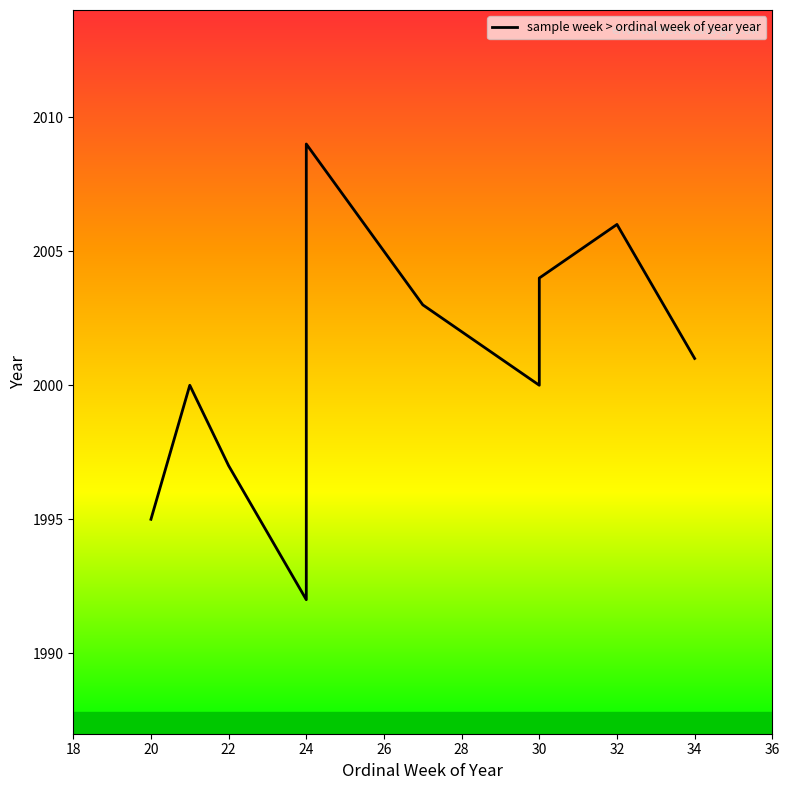

Is it true that the value at 24 is 1992?

True